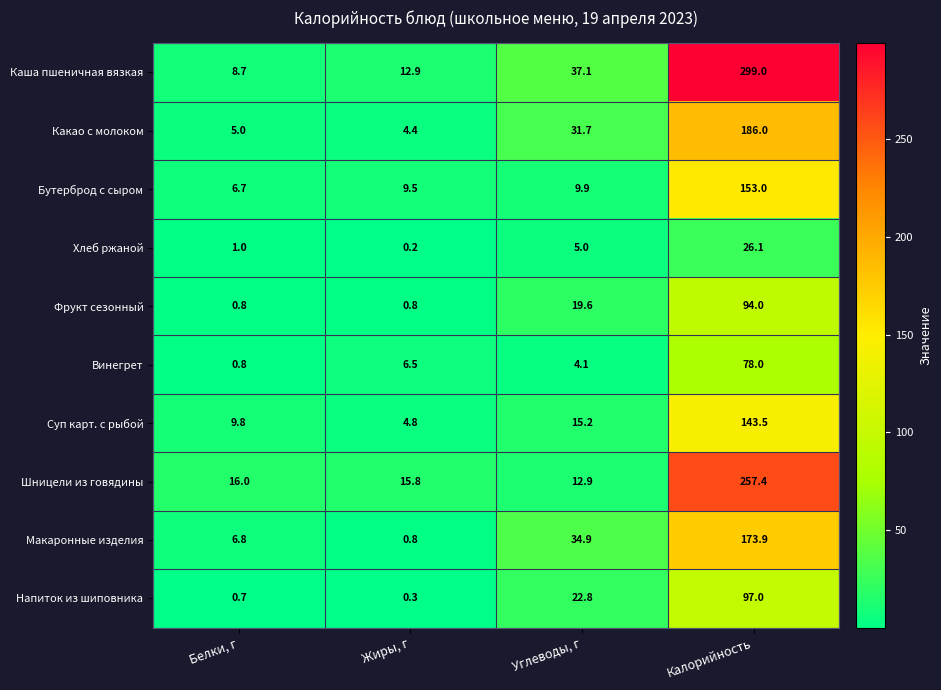

What is the average value of the Хлеб ржаной series?

8.1